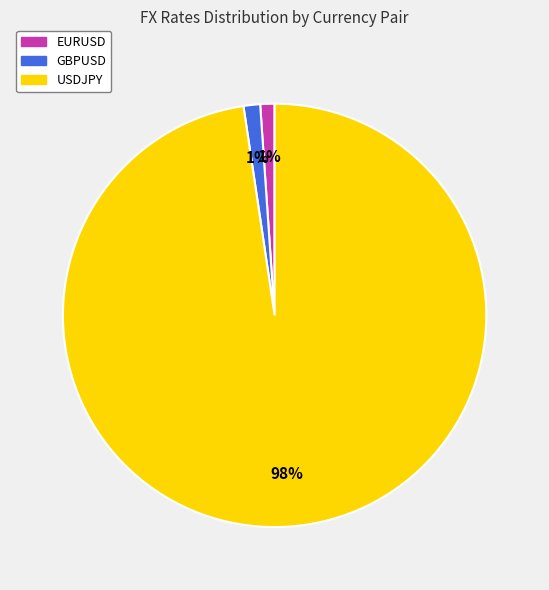

How many segments does this pie chart have?

3